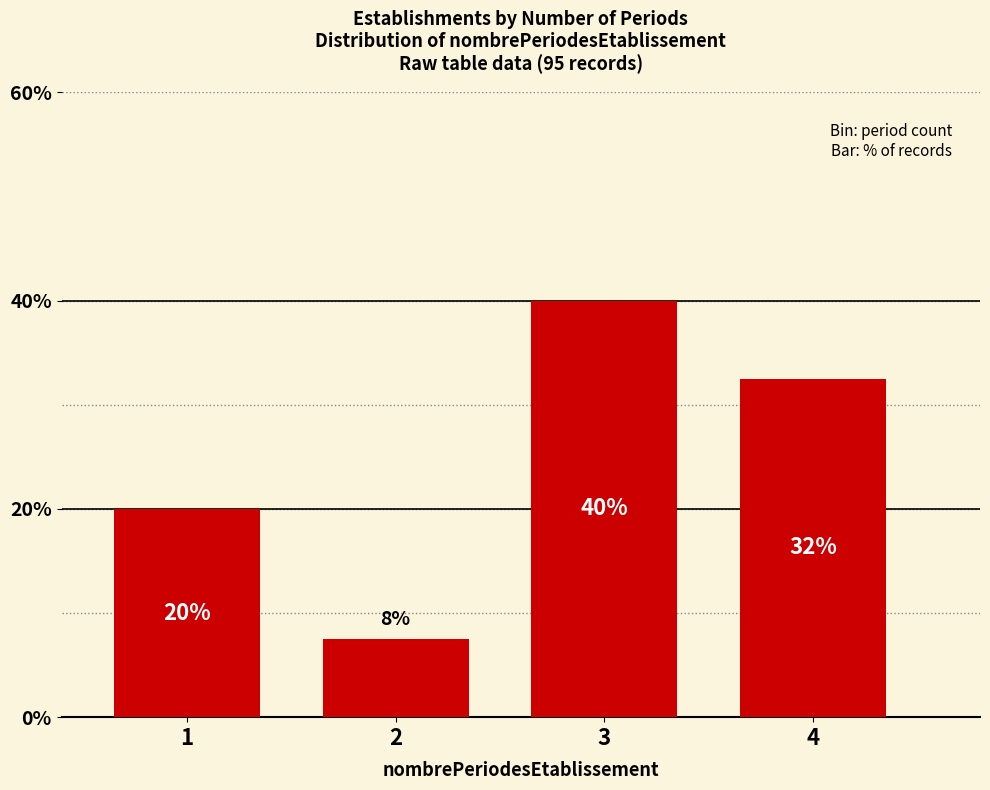

What is the value of the 2nd bar from the left?

7.5